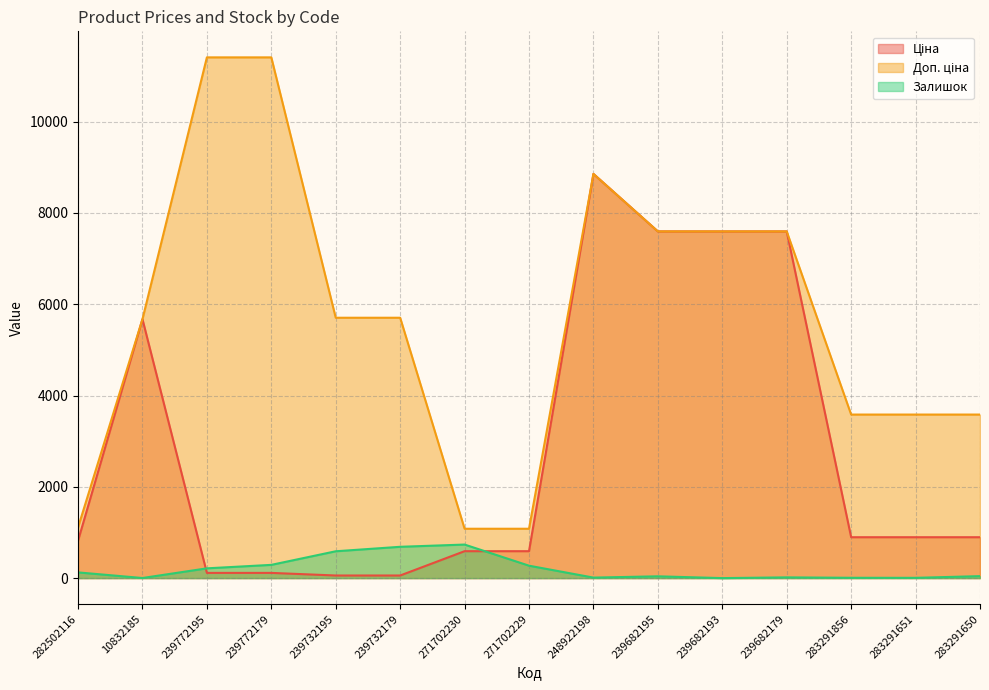

Rank the series by their average value, from lowest to highest.

Залишок, Ціна, Доп. ціна